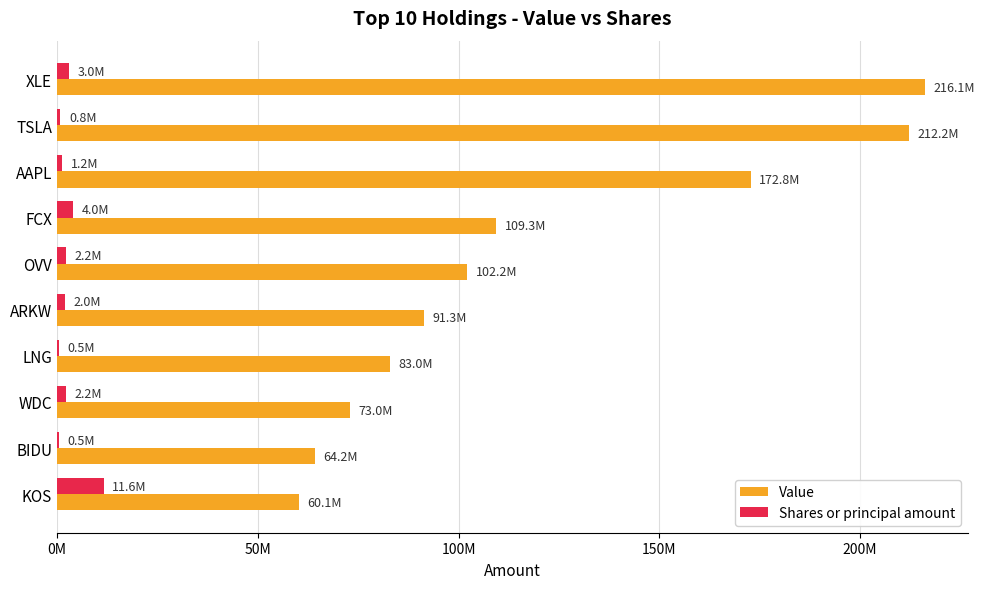

What are all the series names shown in the legend?

Value, Shares or principal amount